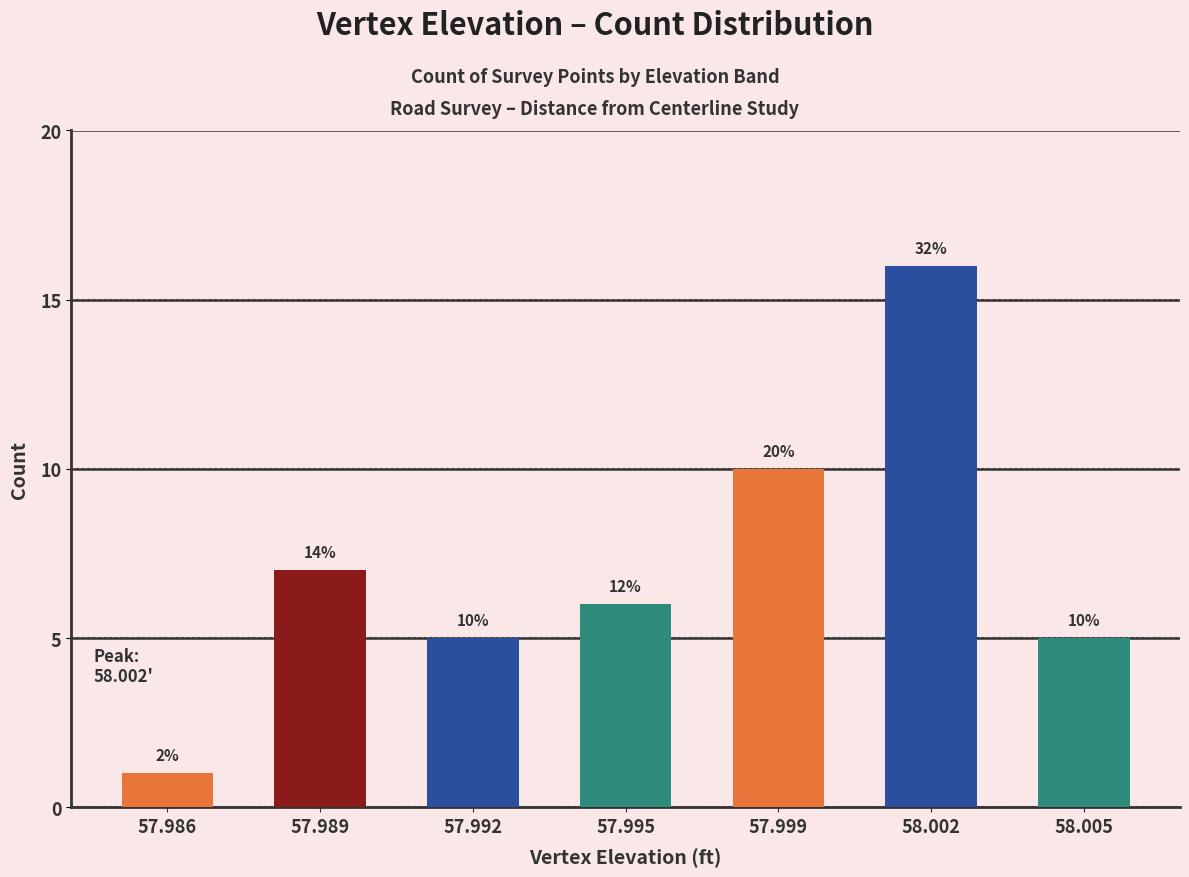

How many bars are there in total?

7